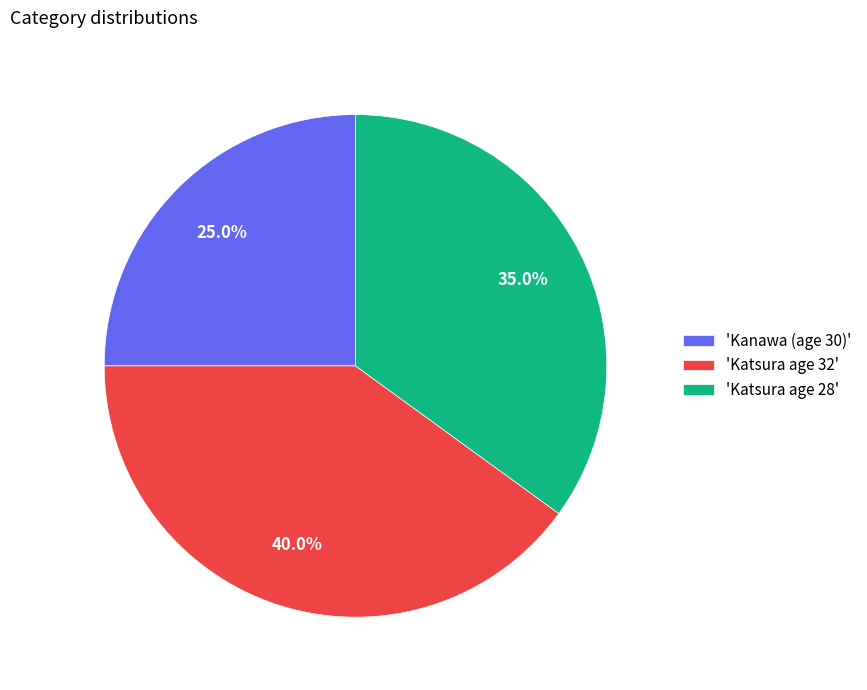

What is the ratio of the value at 'Katsura age 28' to the value at 'Kanawa (age 30)'?

1.4